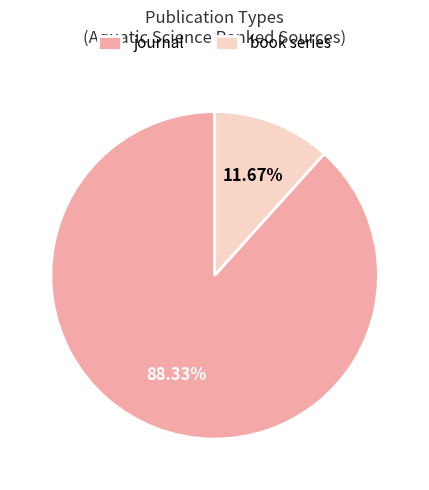

What is the largest slice in the pie chart?

journal